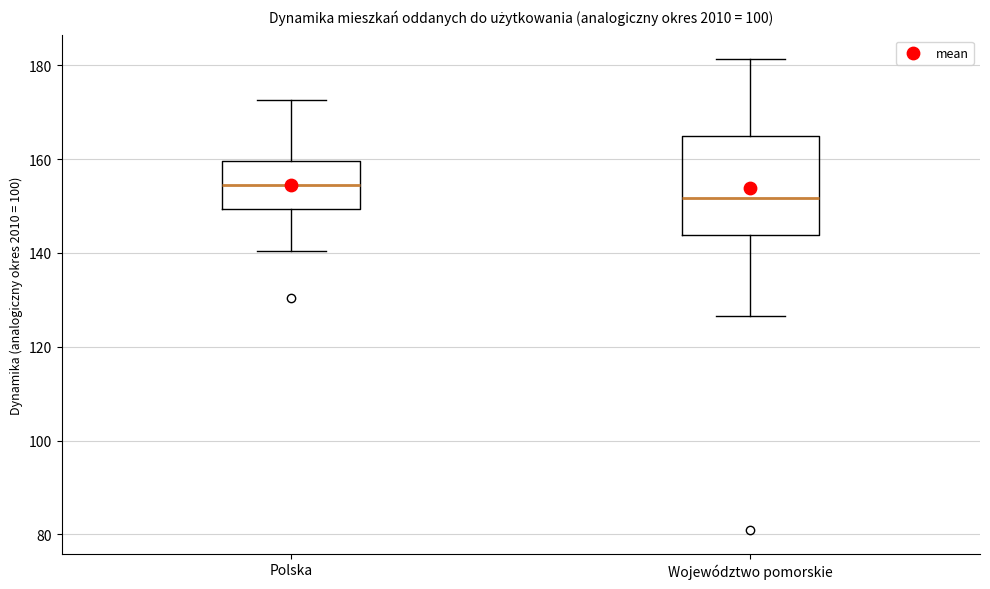

Where does the lower whisker of the box for Województwo pomorskie end on the y-axis? The values are not printed on the chart, so give them approximately, as read against the axis.

126